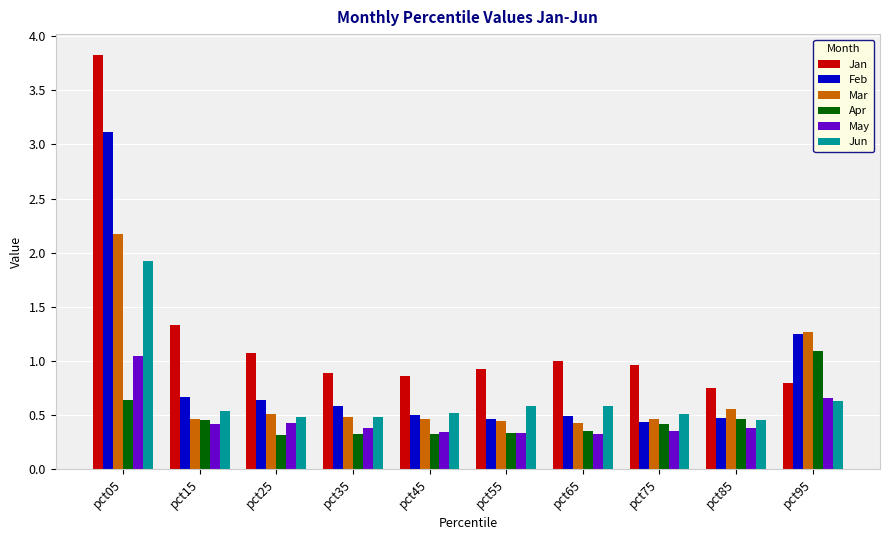

True or false: Mar has a value of 0.7 at pct65.

False